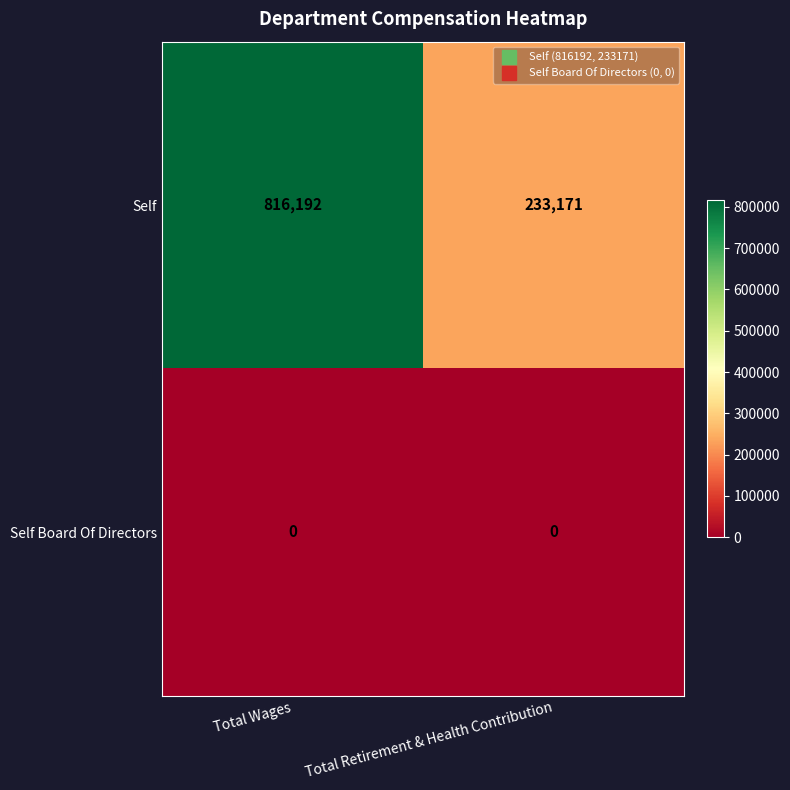

Reading left to right, extract all data points from this chart.

Self: 816192	233171
Self Board Of Directors: 0	0